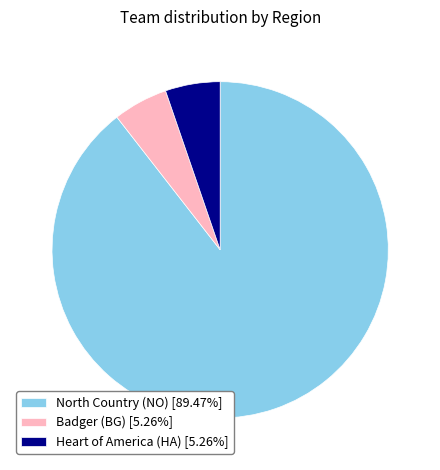

What is the ratio of the value at North Country (NO) to the value at Heart of America (HA)?

17.0